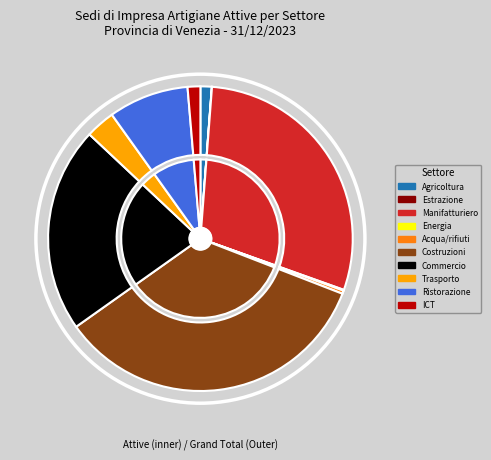

Is it true that C Attività manifatturiere is 24% of the pie?

False